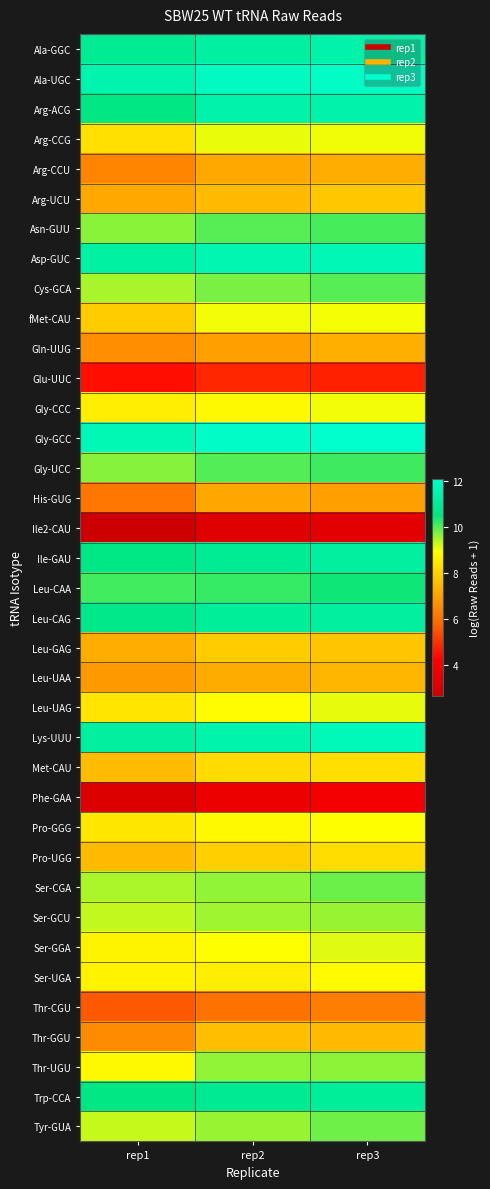

What is the difference between the highest and lowest values at rep2?

8.7